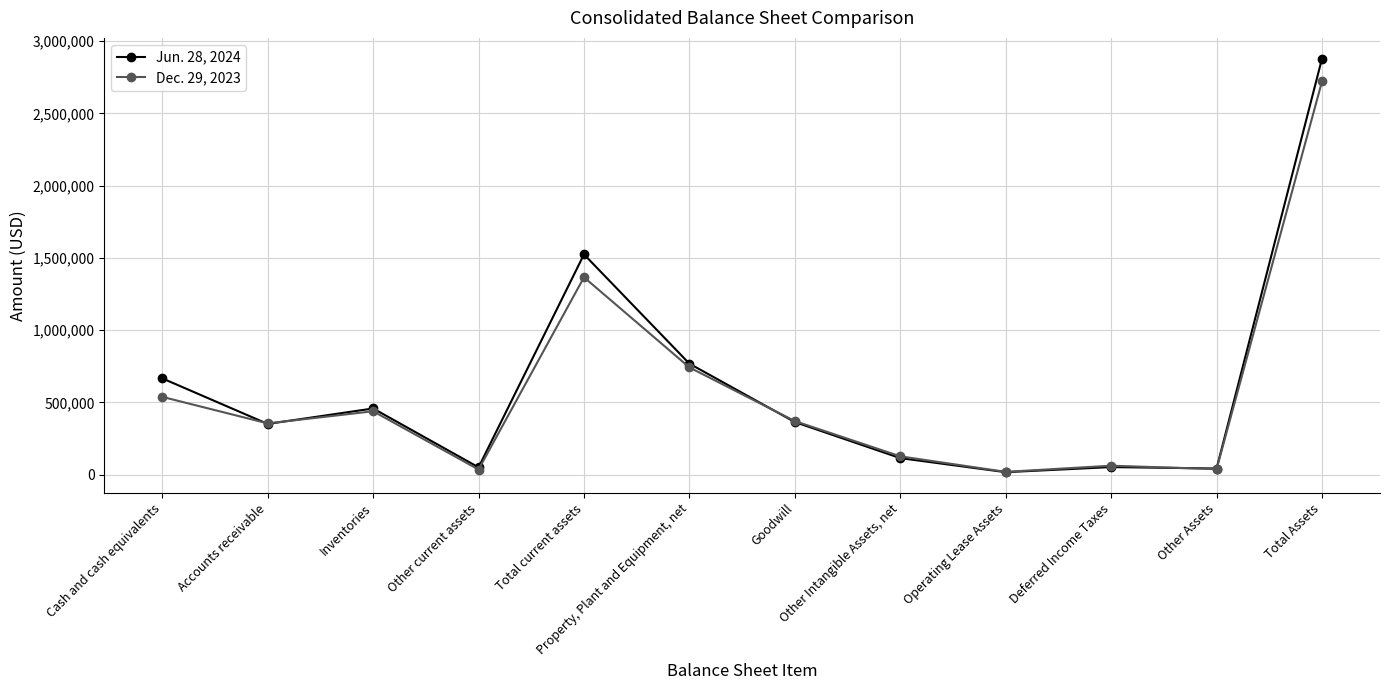

What is the sum of the Dec. 29, 2023 values at Accounts receivable and Other current assets?

389509